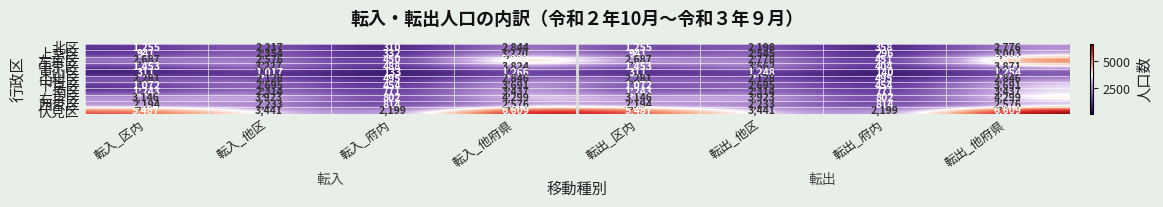

How many distinct data groups are displayed?

11